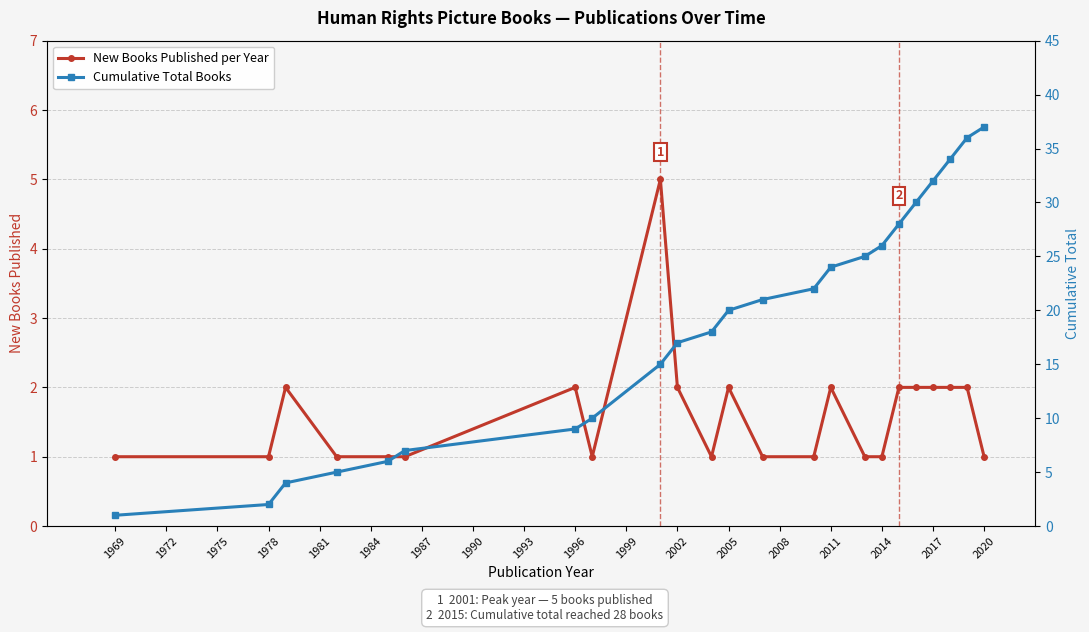

What value does the New Books Published per Year series have at 2011?

2